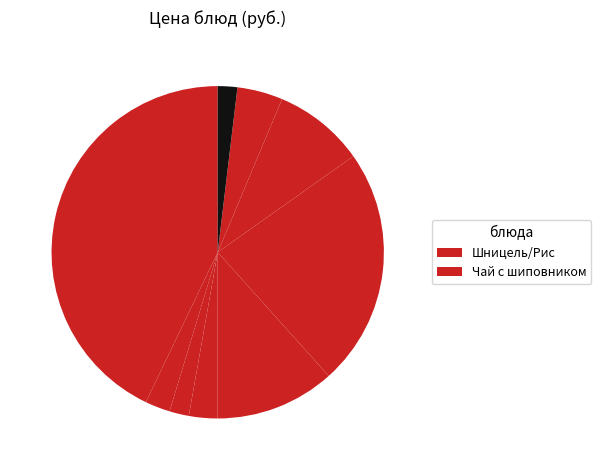

Rank the categories by value from highest to lowest.

Шницель/Рис, Тефтельки неженка, Суп картофельный, Спагетти/огурец, Напиток из сухофруктов, Булочка домашняя, Чай с шиповником, Батон нарезной, Хлеб ржаной